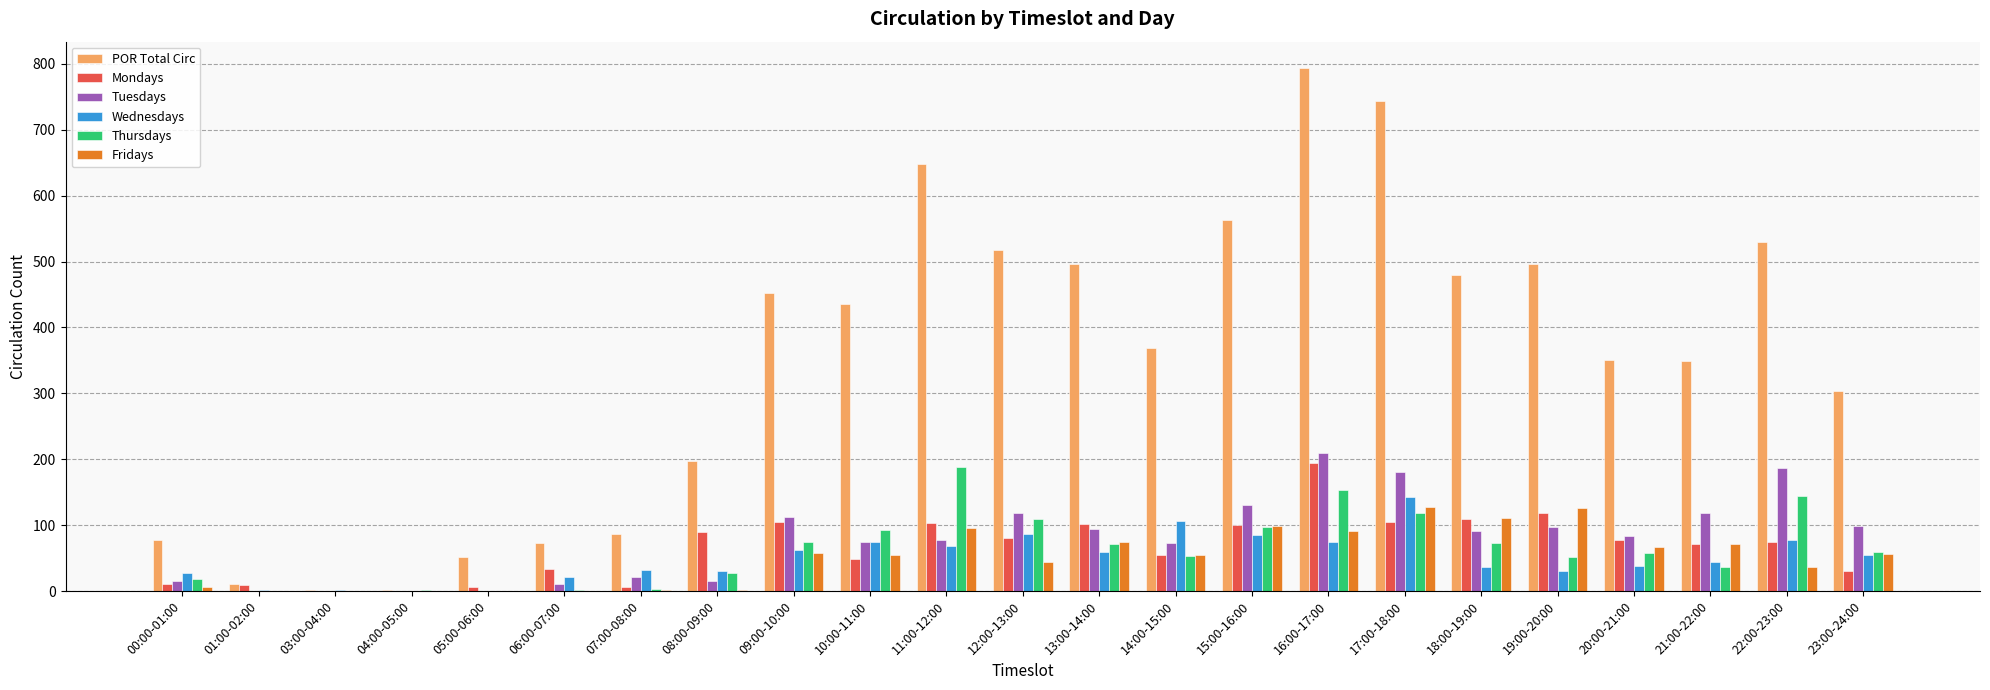

Between 04:00-05:00 and 12:00-13:00, which series saw the biggest shift?

POR Total Circ